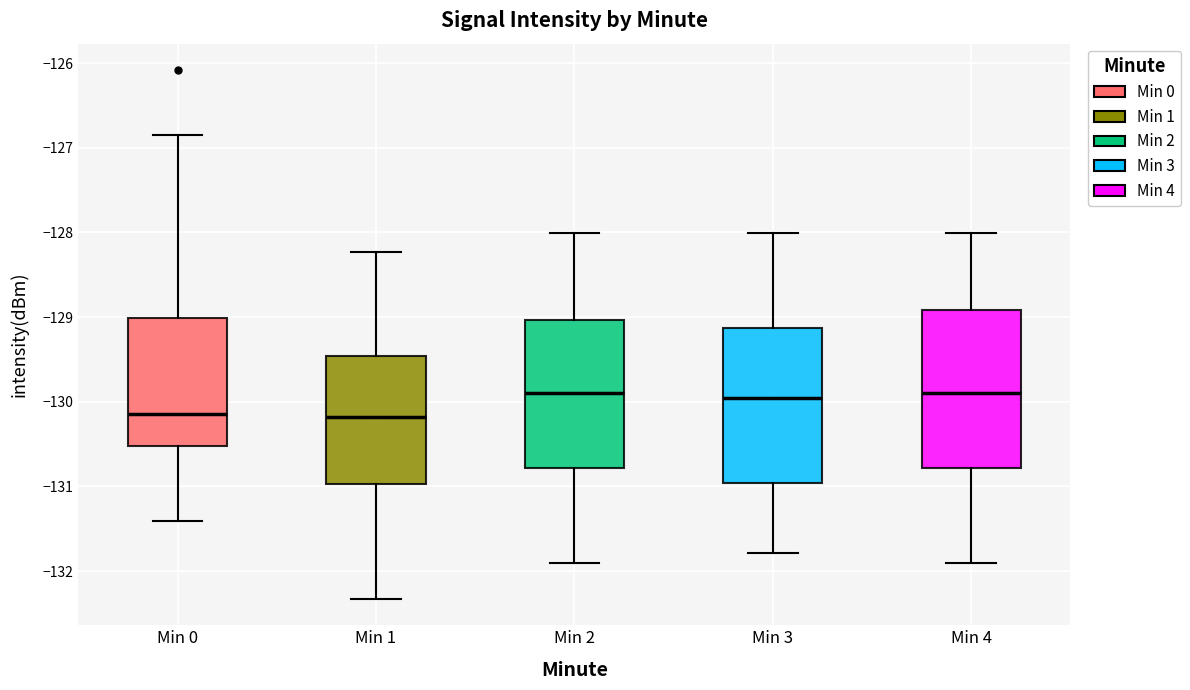

Reading left to right, transcribe this box plot: for each box, give where its median line is, the range the box spans, and where its two whiskers end, as read against the y-axis. The values are not printed on the chart, so give them approximately, as read against the axis.

Min 0: median -130.1, box -130.5 to -129.0, whiskers -131.4 to -126.9
Min 1: median -130.2, box -131.0 to -129.5, whiskers -132.3 to -128.2
Min 2: median -129.9, box -130.8 to -129.0, whiskers -131.9 to -128.0
Min 3: median -130.0, box -131.0 to -129.1, whiskers -131.8 to -128.0
Min 4: median -129.9, box -130.8 to -128.9, whiskers -131.9 to -128.0